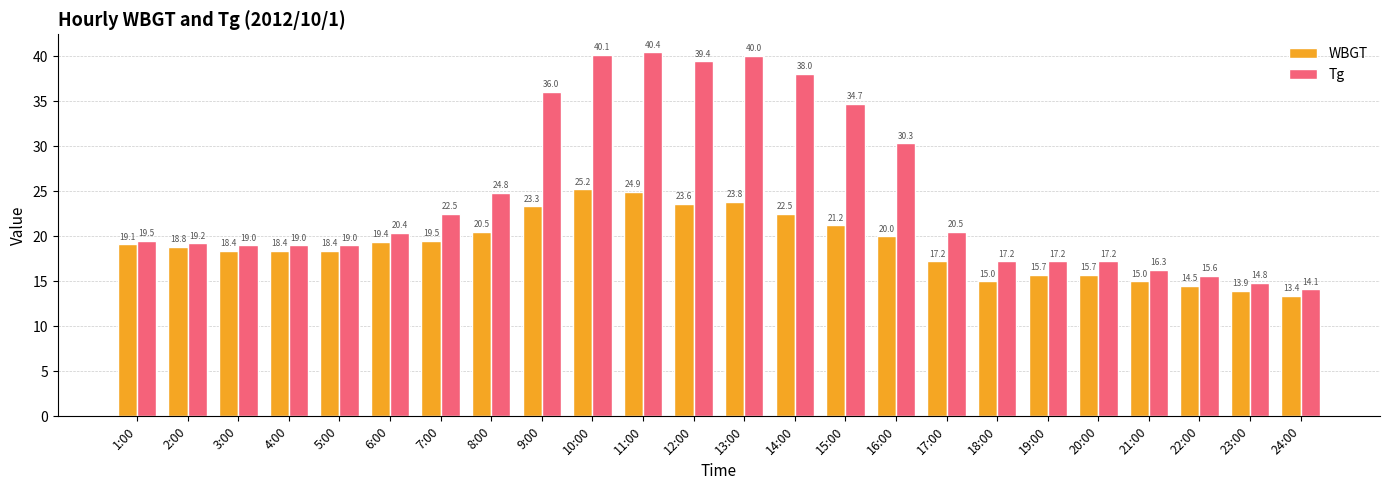

What is the difference between the highest and lowest values at 4:00?

0.6